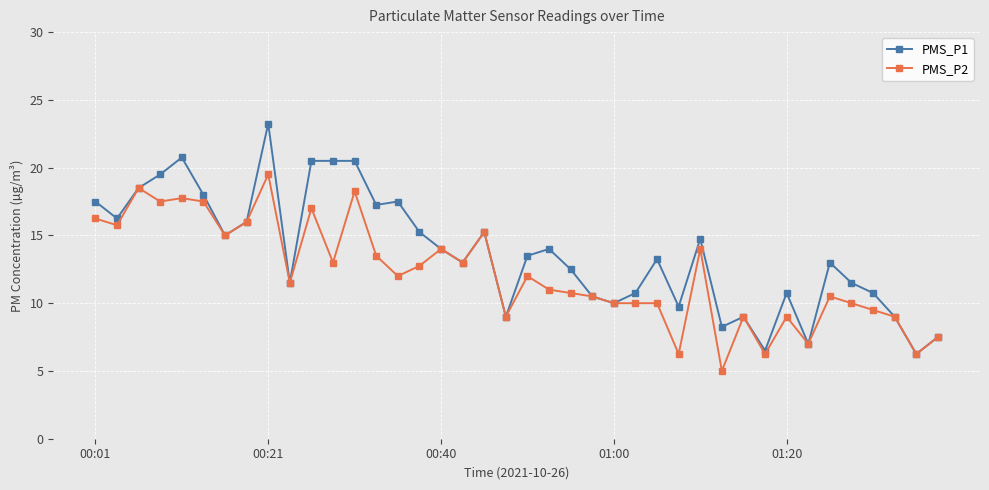

List the series in order of their peak value, highest first.

PMS_P1, PMS_P2